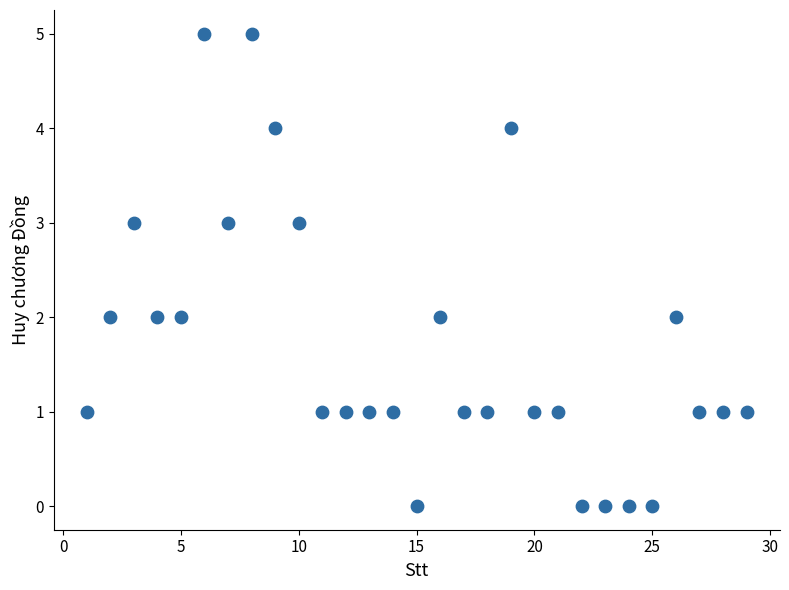

What is the range of X values (max minus min)?

28